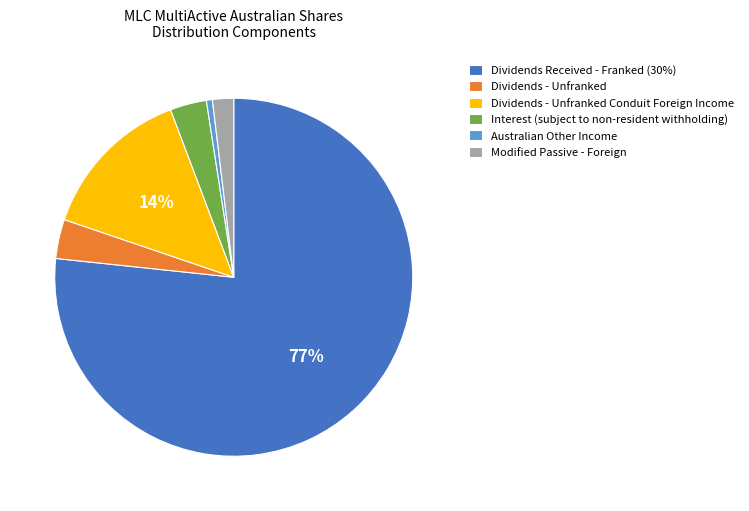

Is it true that Interest (subject to non-resident withholding) is 3% of the pie?

True